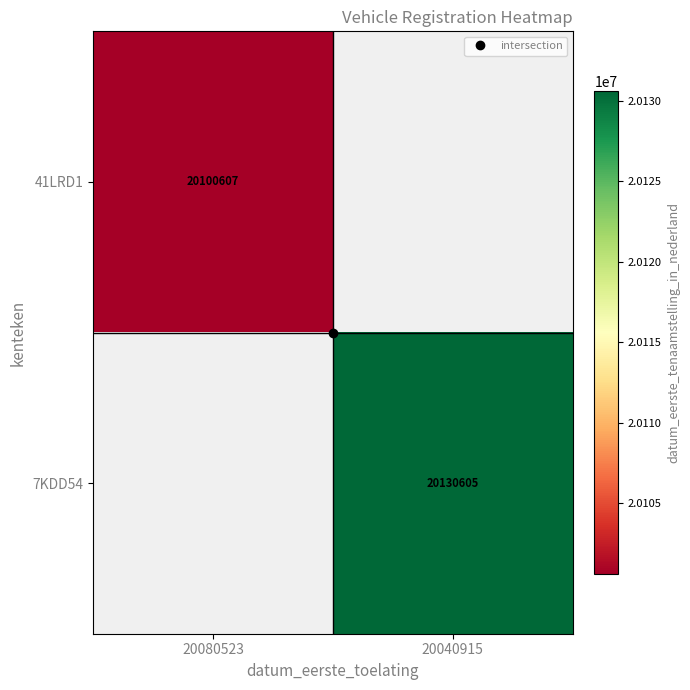

List the series in order of their peak value, highest first.

41LRD1, 7KDD54